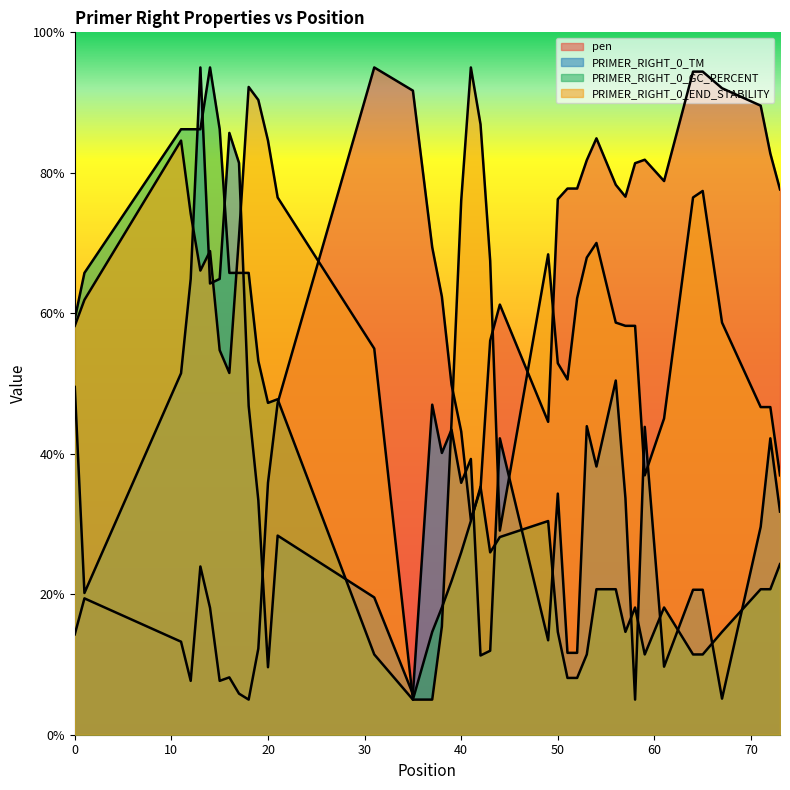

At how many categories does at least one series exceed 93?

6